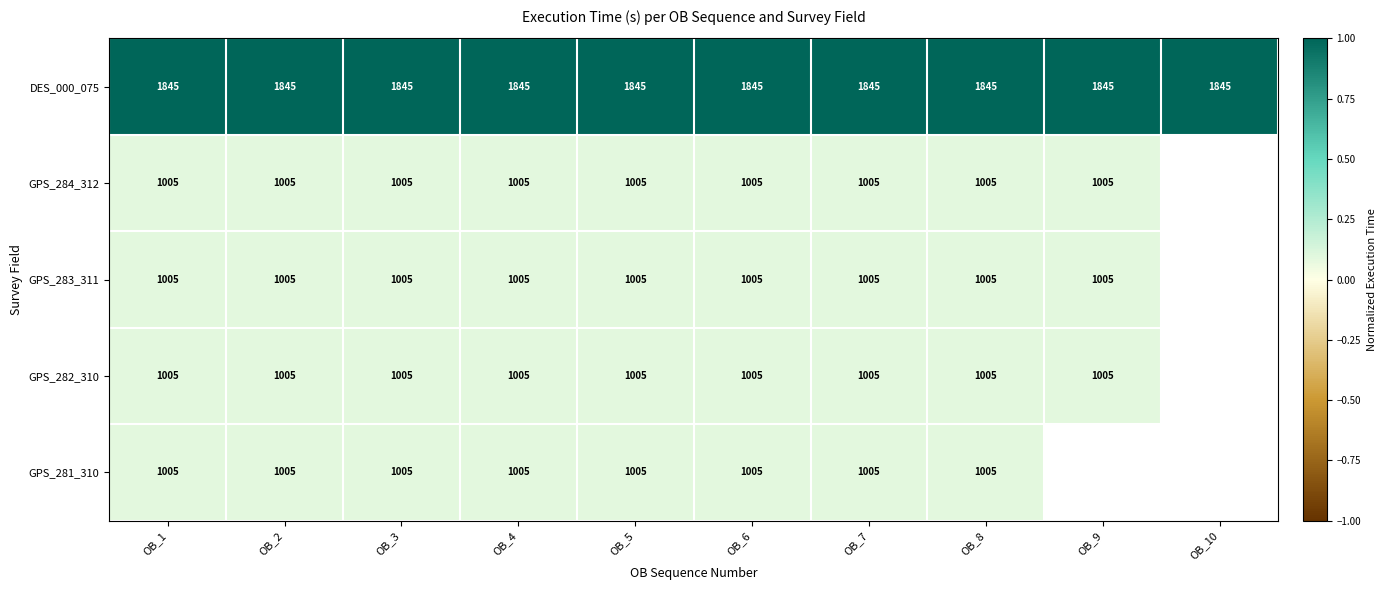

What is the lowest value of the DES_000_075 series?

1845